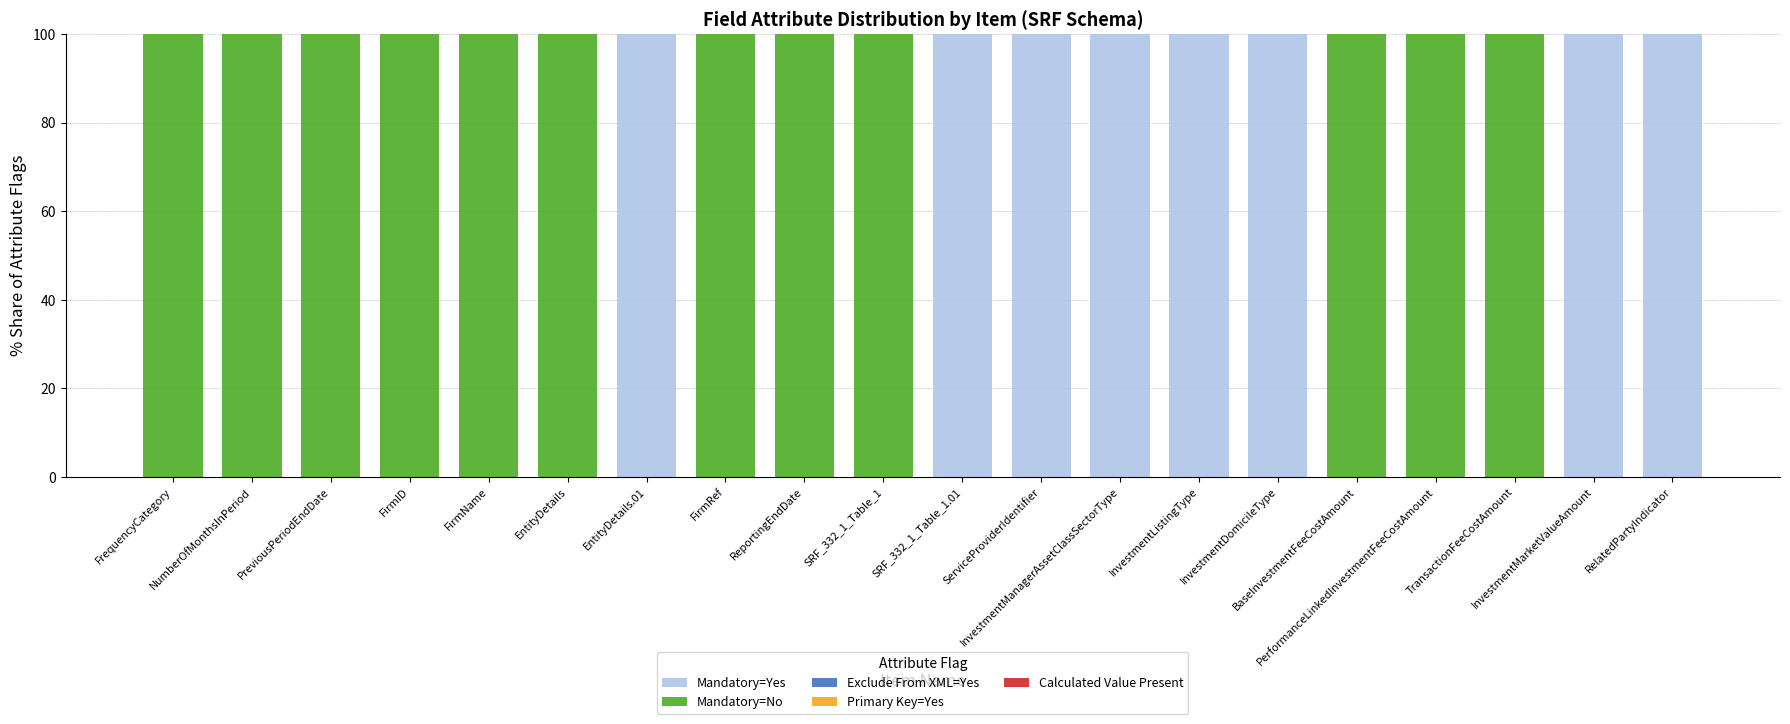

How many series are shown in this chart?

5